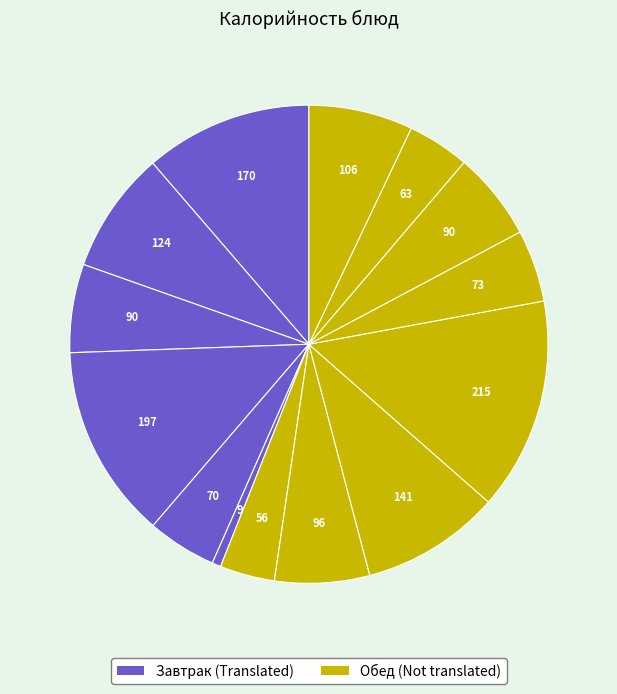

Rank the categories by value from highest to lowest.

Каша гречневая, Каша рисовая, Шницель рыбный, Мясо кур отварное, Напиток из плодов шиповника, Кисель плодово-ягодный, Суп лапша с курицей, Хлеб пшеничный (завтрак), Хлеб пшеничный (обед), Яблоко, Сыр порционно, Хлеб ржаной, Салат из капусты с морковью, Помидор